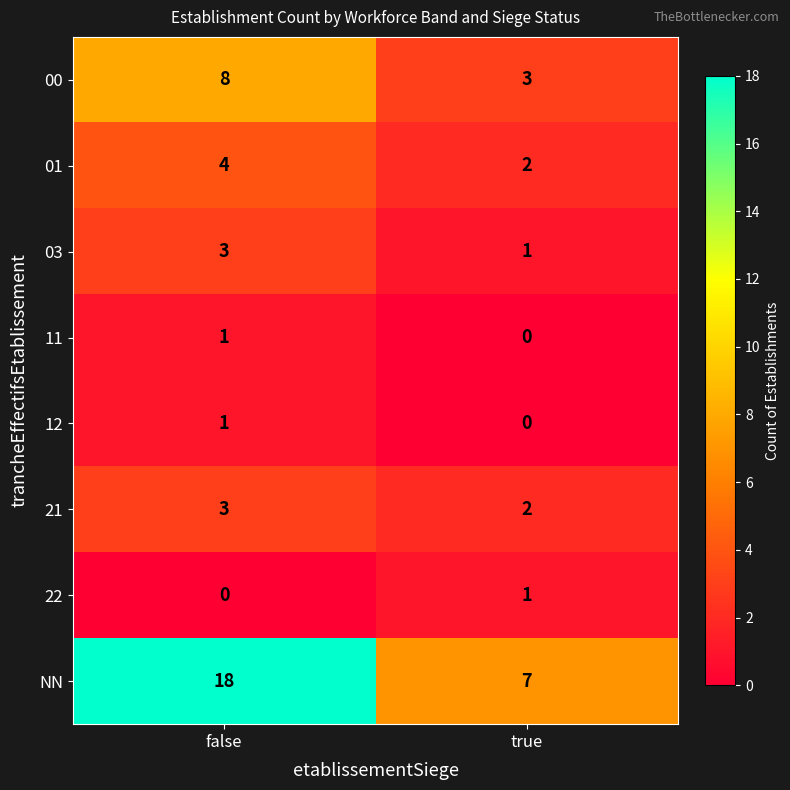

At which category does the chart reach its peak across all series?

false